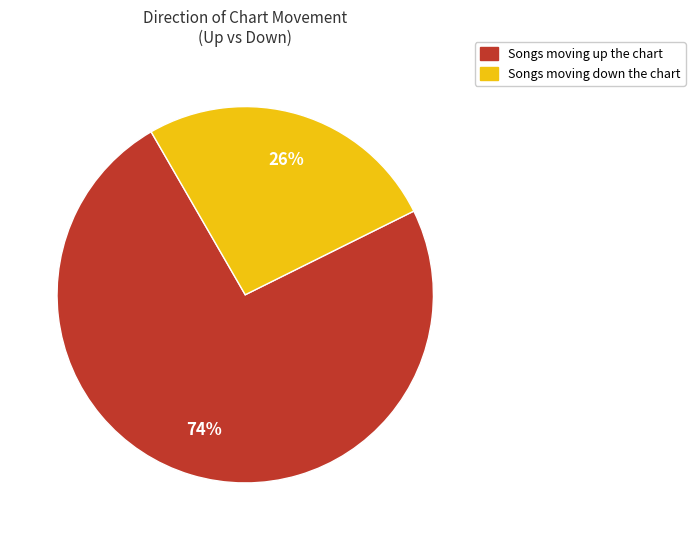

Is there any slice that represents more than half of the pie?

Yes